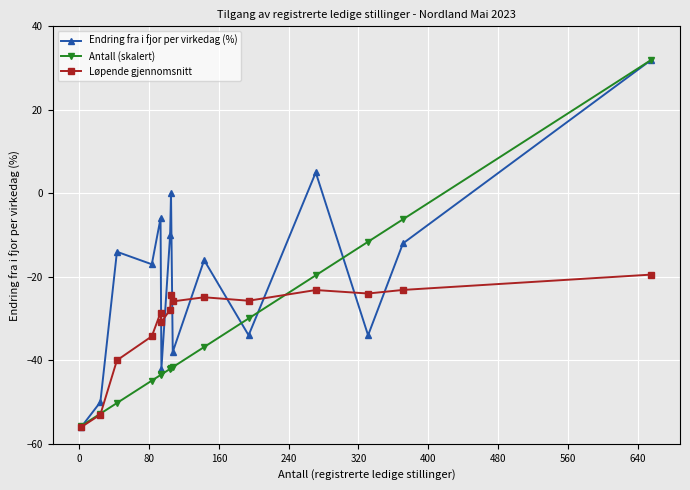

Which series has the largest total across all categories?

Endring fra i fjor per virkedag (%)